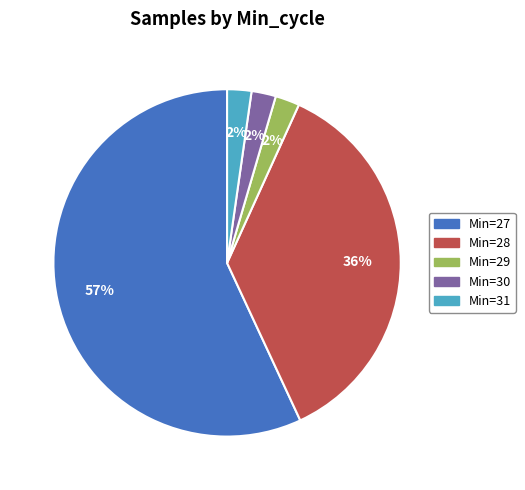

To the nearest percent, what is the average slice percentage?

20%